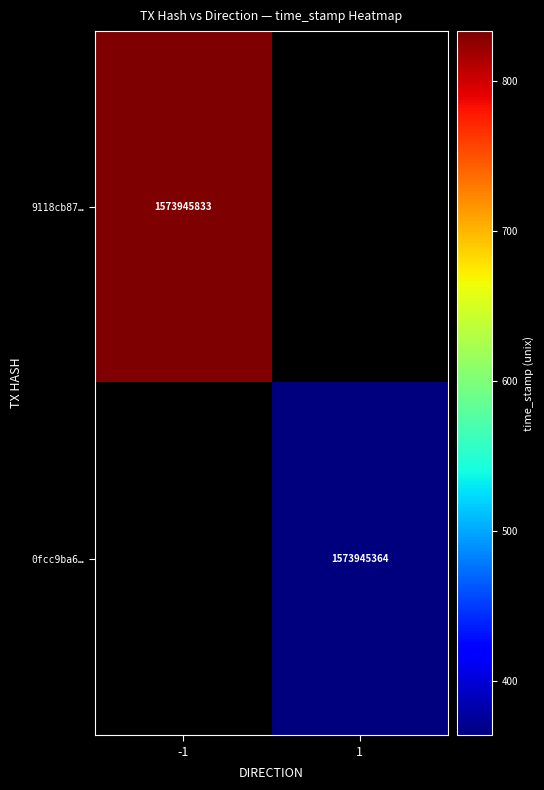

What is the sum of the 0fcc9ba670b47bf347c7e8547a120f3bb0f5e93 values at direction and time_stamp?

1573945365